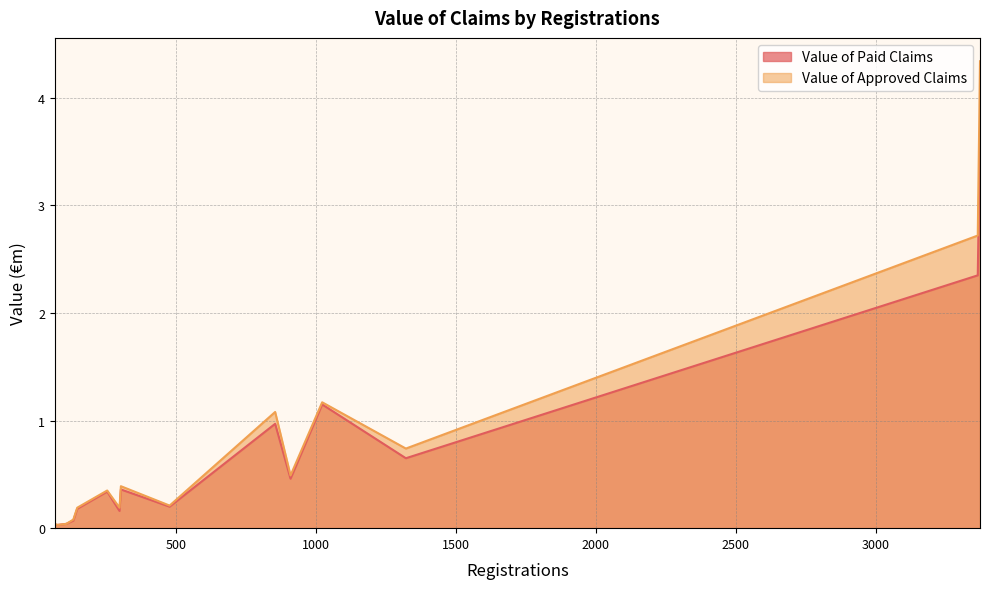

Rank the series by their average value, from lowest to highest.

Value of Paid Claims, Value of Approved Claims